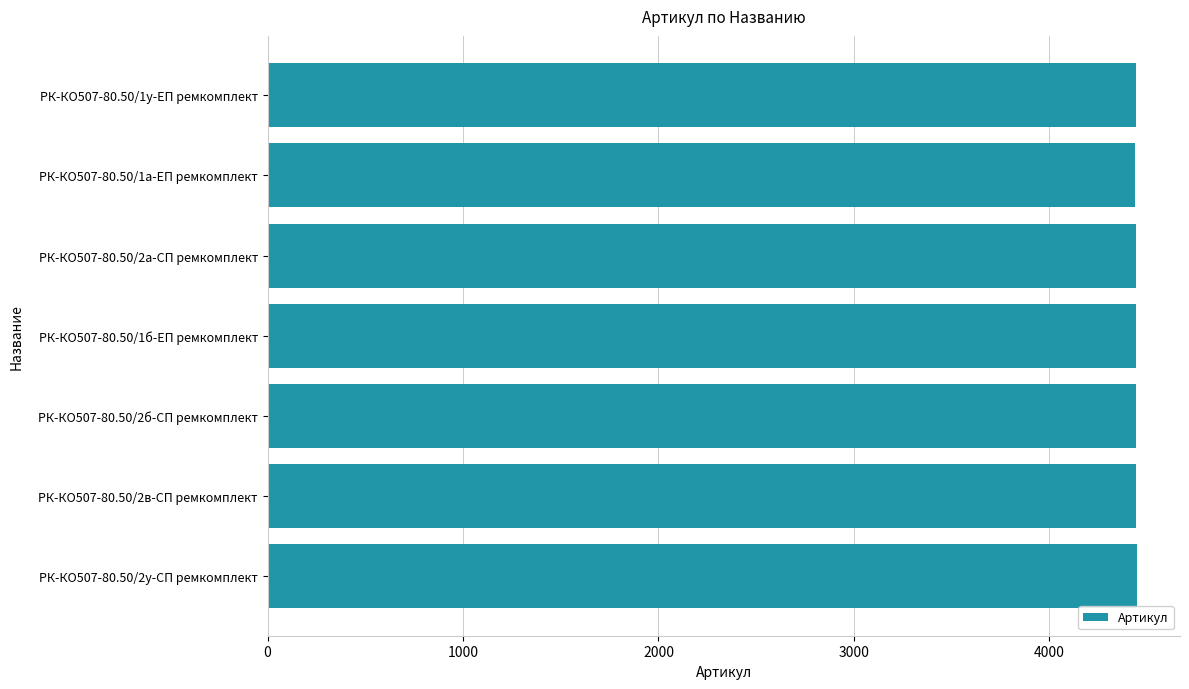

What is the label of the 2nd bar from the top?

РК-КО507-80.50/1а-ЕП ремкомплект